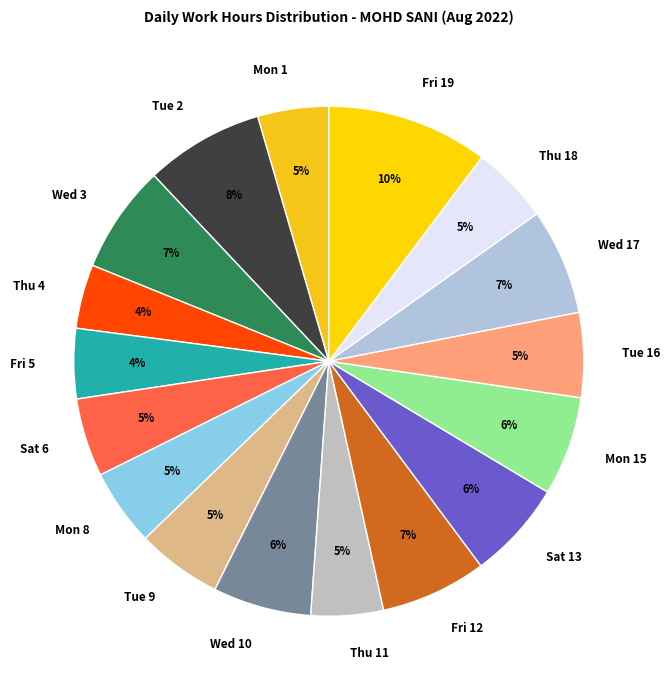

Which slice is the largest?

Fri 19